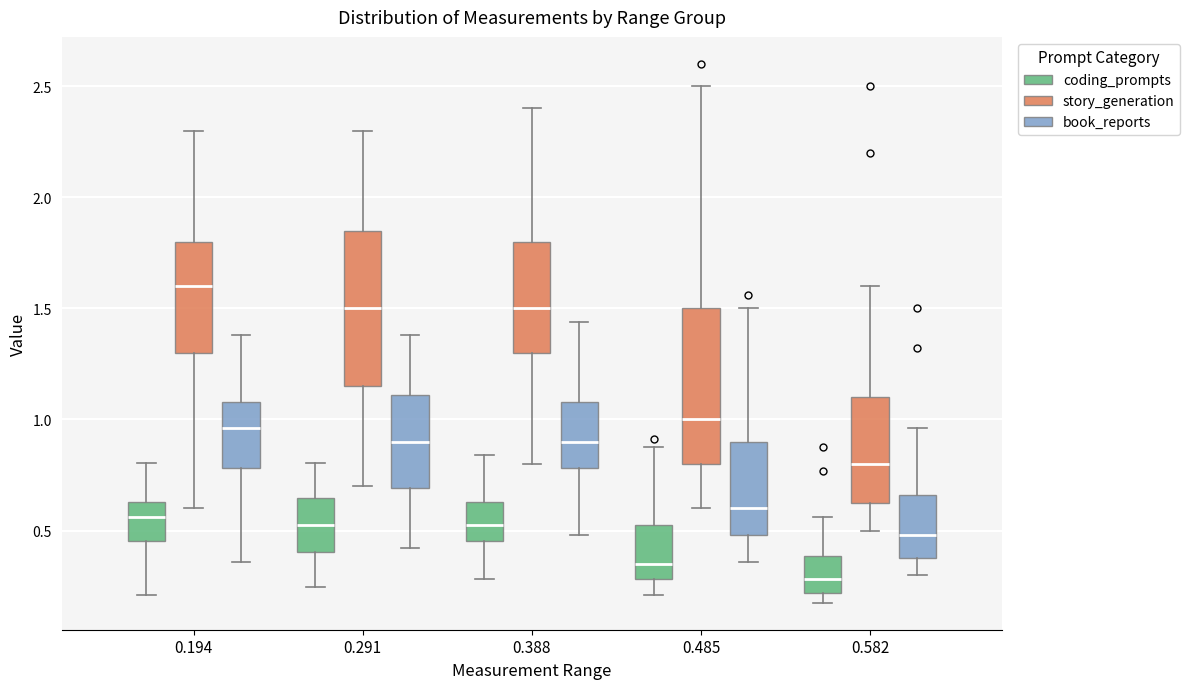

Reading left to right, transcribe this box plot: for each box, give where its median line is, the range the box spans, and where its two whiskers end, as read against the y-axis. The values are not printed on the chart, so give them approximately, as read against the axis.

0.194 (coding_prompts): median 0.55, box 0.45 to 0.65, whiskers 0.20 to 0.80
0.194 (story_generation): median 1.60, box 1.30 to 1.80, whiskers 0.60 to 2.30
0.194 (book_reports): median 0.95, box 0.80 to 1.10, whiskers 0.35 to 1.40
0.291 (coding_prompts): median 0.55, box 0.40 to 0.65, whiskers 0.25 to 0.80
0.291 (story_generation): median 1.50, box 1.15 to 1.85, whiskers 0.70 to 2.30
0.291 (book_reports): median 0.90, box 0.70 to 1.10, whiskers 0.40 to 1.40
0.388 (coding_prompts): median 0.55, box 0.45 to 0.65, whiskers 0.30 to 0.85
0.388 (story_generation): median 1.50, box 1.30 to 1.80, whiskers 0.80 to 2.40
0.388 (book_reports): median 0.90, box 0.80 to 1.10, whiskers 0.50 to 1.45
0.485 (coding_prompts): median 0.35, box 0.30 to 0.55, whiskers 0.20 to 0.90
0.485 (story_generation): median 1.00, box 0.80 to 1.50, whiskers 0.60 to 2.50
0.485 (book_reports): median 0.60, box 0.50 to 0.90, whiskers 0.35 to 1.50
0.582 (coding_prompts): median 0.30, box 0.20 to 0.40, whiskers 0.20 (just below the box's lower edge) to 0.55
0.582 (story_generation): median 0.80, box 0.65 to 1.10, whiskers 0.50 to 1.60
0.582 (book_reports): median 0.50, box 0.40 to 0.65, whiskers 0.30 to 0.95